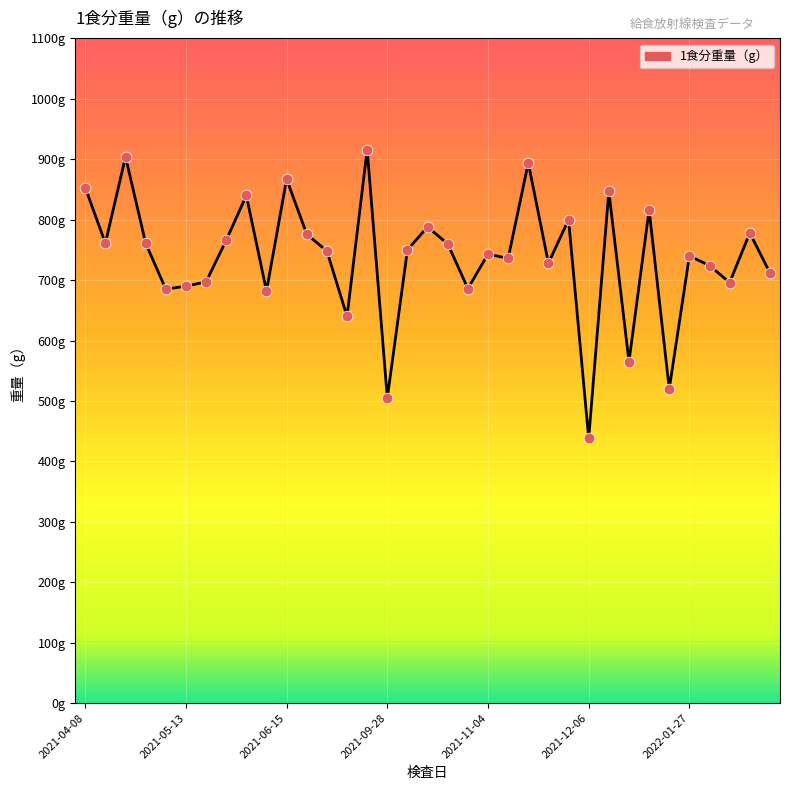

Is this an area chart (filled region under the line)?

Yes